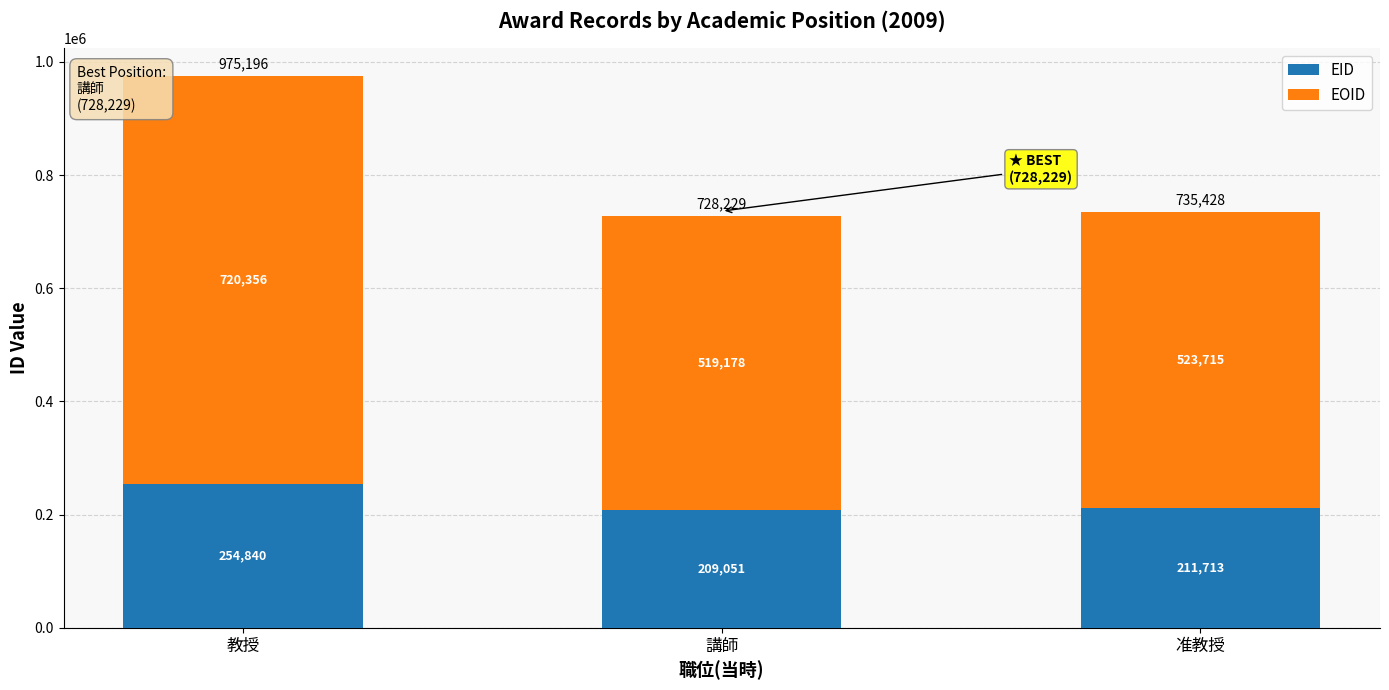

What is the sum of all EID values?

675604